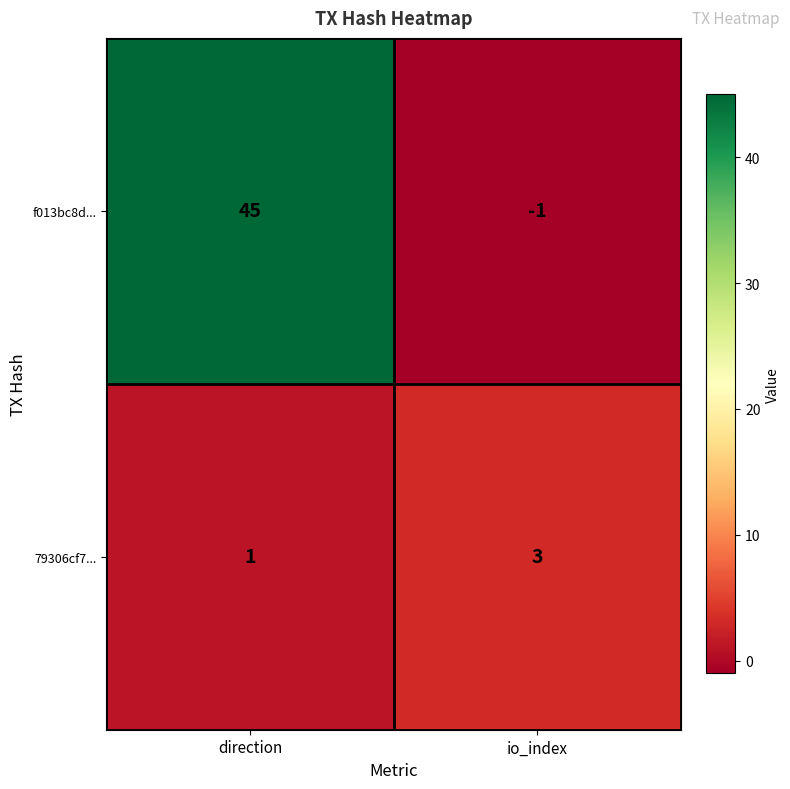

Which category has the lowest value in the f013bc8d... series?

io_index